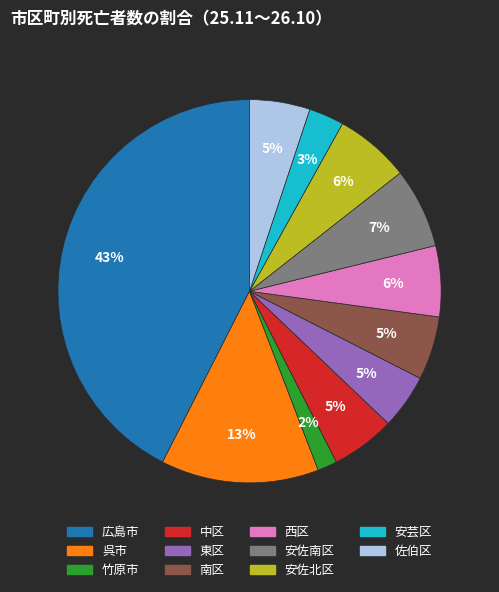

To the nearest percent, what is the combined percentage of 西区 and 中区?

11%